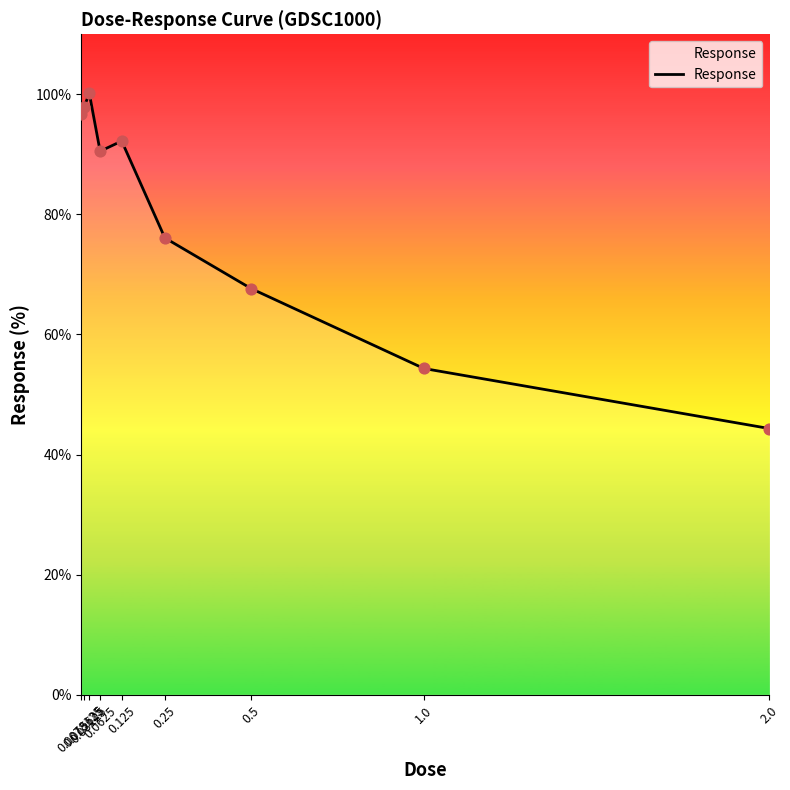

What is the change in value from 0.015625 to 0.03125?

+2.3